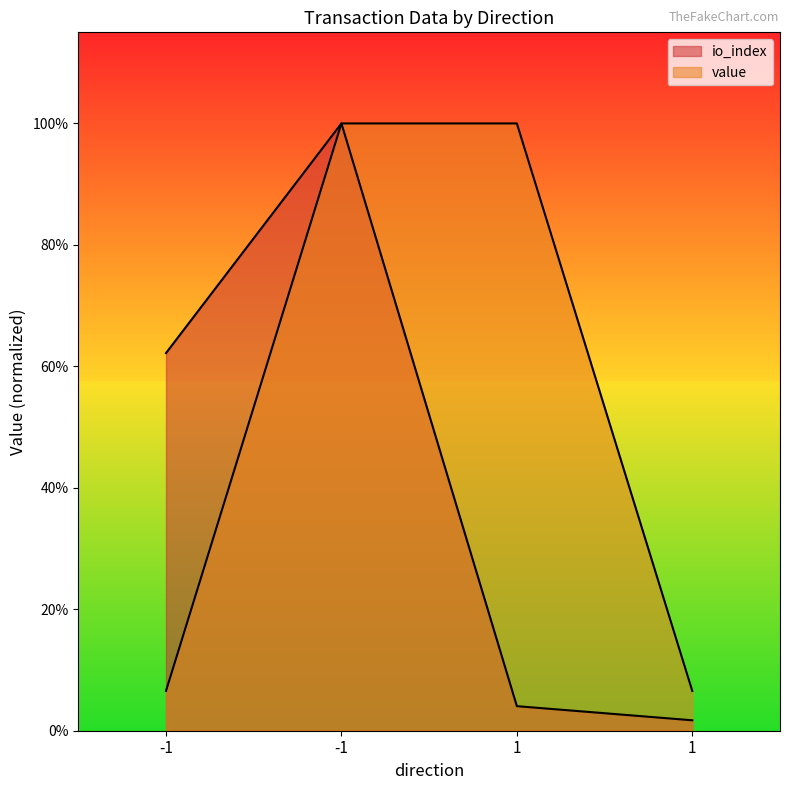

What is the maximum value for io_index?

1.0